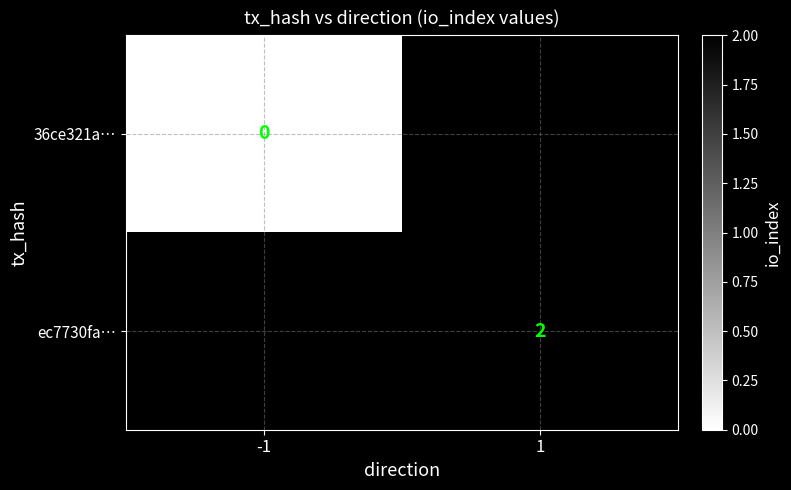

The ec7730fa… series shows 2 at 1. True or false?

True